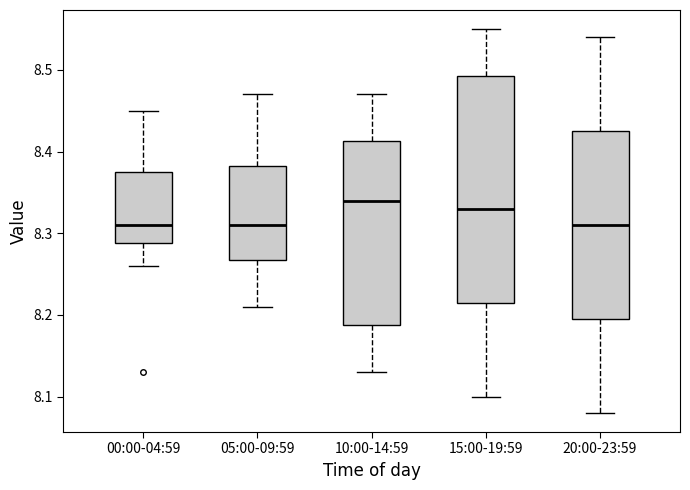

Reading left to right, transcribe this box plot: for each box, give where its median line is, the range the box spans, and where its two whiskers end, as read against the y-axis. The values are not printed on the chart, so give them approximately, as read against the axis.

00:00-04:59: median 8.31, box 8.29 to 8.38, whiskers 8.26 to 8.45
05:00-09:59: median 8.31, box 8.27 to 8.38, whiskers 8.21 to 8.47
10:00-14:59: median 8.34, box 8.19 to 8.41, whiskers 8.13 to 8.47
15:00-19:59: median 8.33, box 8.22 to 8.49, whiskers 8.10 to 8.55
20:00-23:59: median 8.31, box 8.20 to 8.43, whiskers 8.08 to 8.54